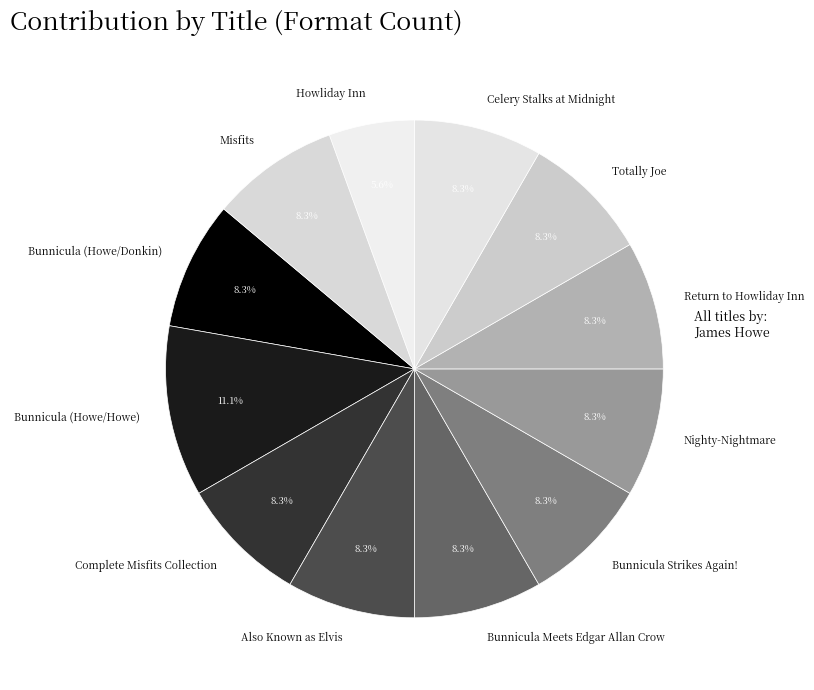

Is it true that Bunnicula Meets Edgar Allan Crow is 19% of the pie?

False